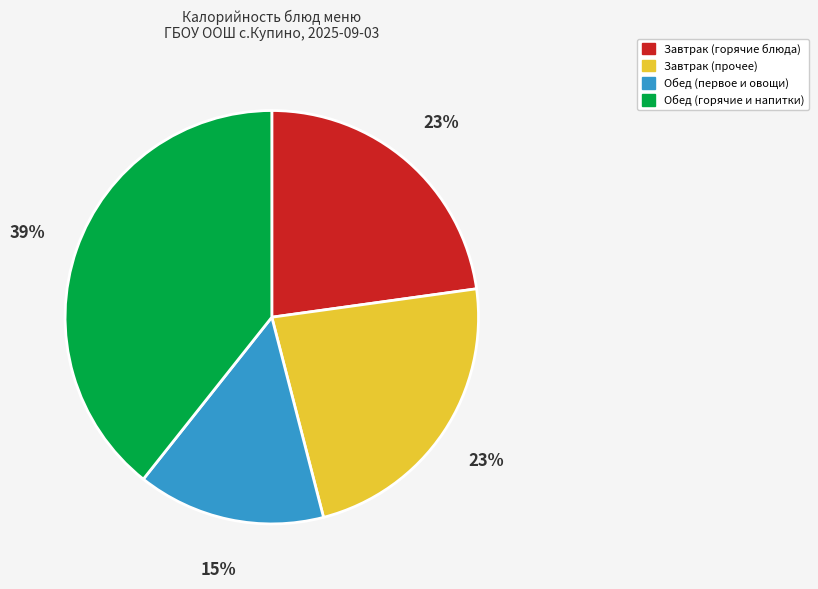

The Обед (первое и овощи) slice represents 4% of the pie. True or false?

False